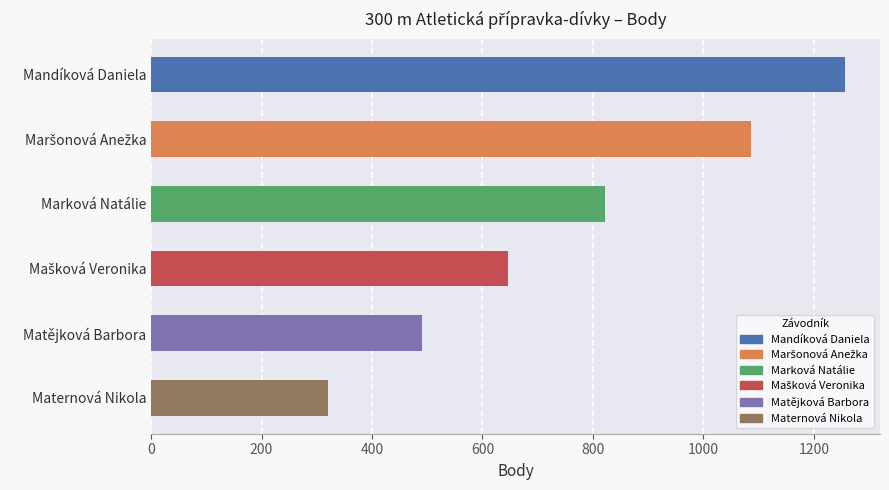

Where is the data nearest to the value 789?

Marková Natálie